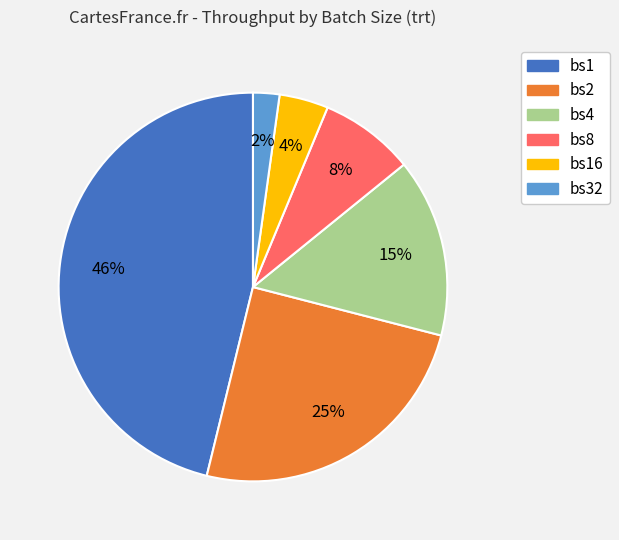

Which slice is the largest?

bs1